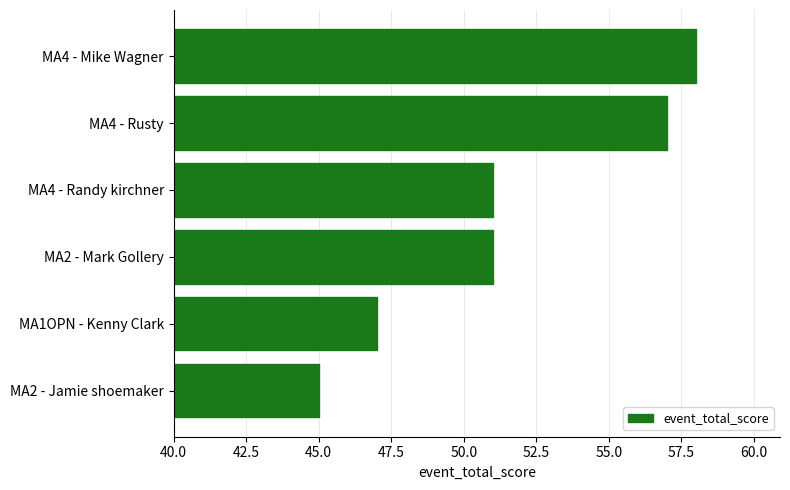

Is it true that the value at MA4 - Mike Wagner is 58?

True